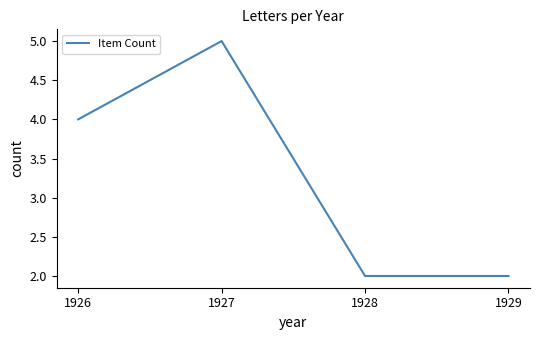

Which has a higher value, 1927 or 1929?

1927